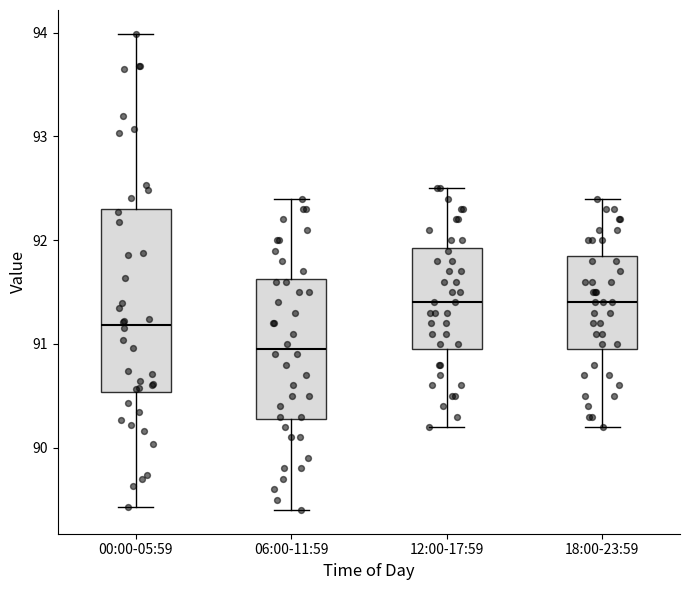

Reading left to right, read every box against the y-axis: the position of its median line, the range the box covers, and the ends of its whiskers. The values are not printed on the chart, so give them approximately, as read against the axis.

00:00-05:59: median 91.2, box 90.5 to 92.3, whiskers 89.4 to 94.0
06:00-11:59: median 91.0, box 90.3 to 91.6, whiskers 89.4 to 92.4
12:00-17:59: median 91.4, box 91.0 to 91.9, whiskers 90.2 to 92.5
18:00-23:59: median 91.4, box 91.0 to 91.9, whiskers 90.2 to 92.4